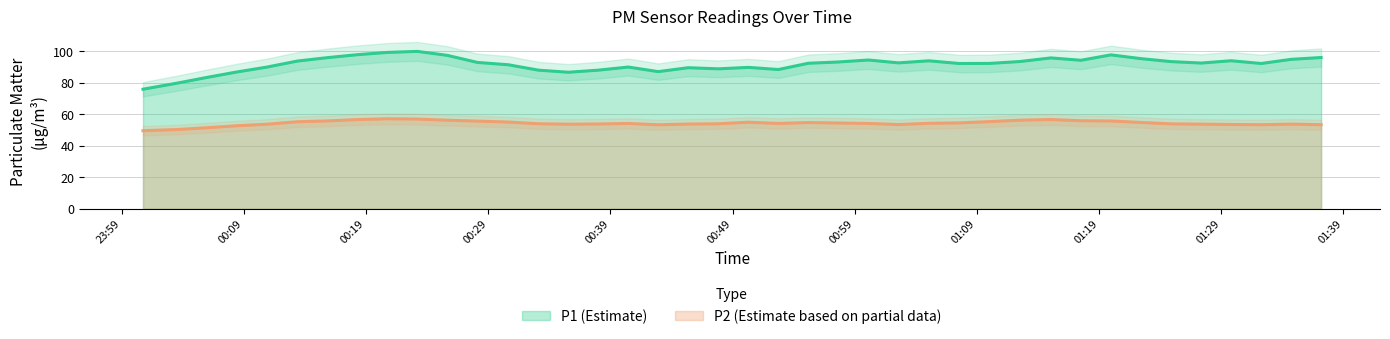

What is the maximum value for P2 (Estimate based on partial data)?

57.2